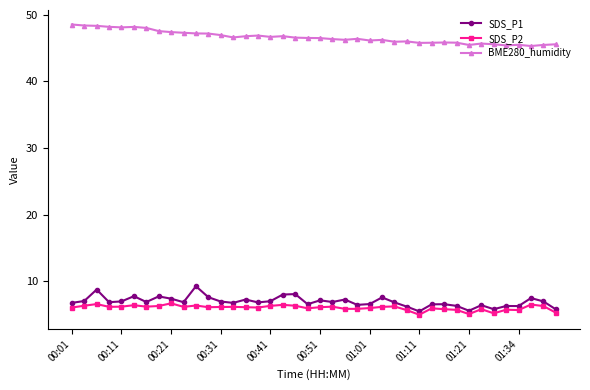

What is the difference between the second highest and minimum values in the SDS_P2 series?

1.6